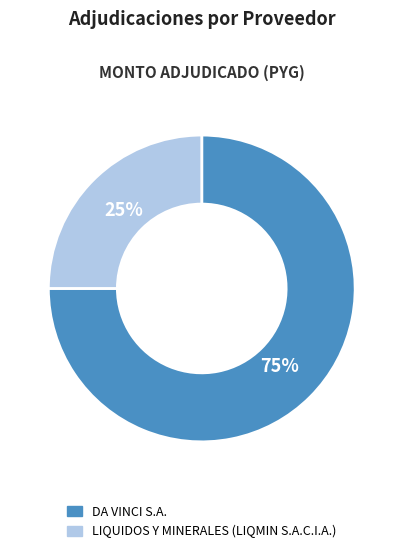

What percentage is the DA VINCI S.A. slice, to the nearest percent?

75%